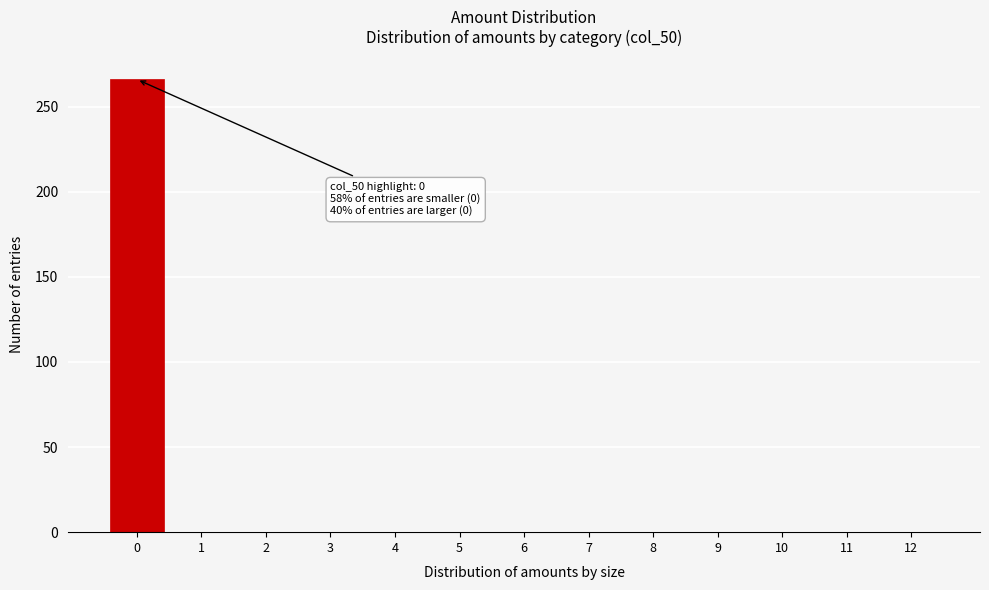

Reading left to right, list all the values displayed in this chart.

0=266	1=0	2=0	3=0	4=0	5=0	6=0	7=0	8=0	9=0	10=0	11=0	12=0